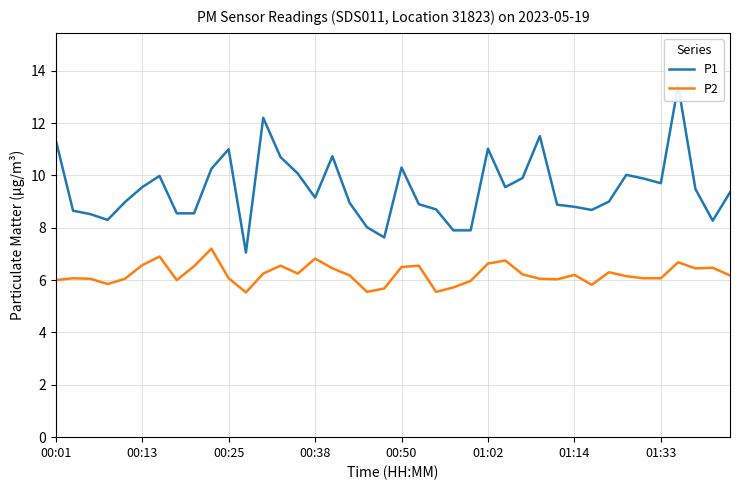

At which label is P2 closest to 6?

00:01